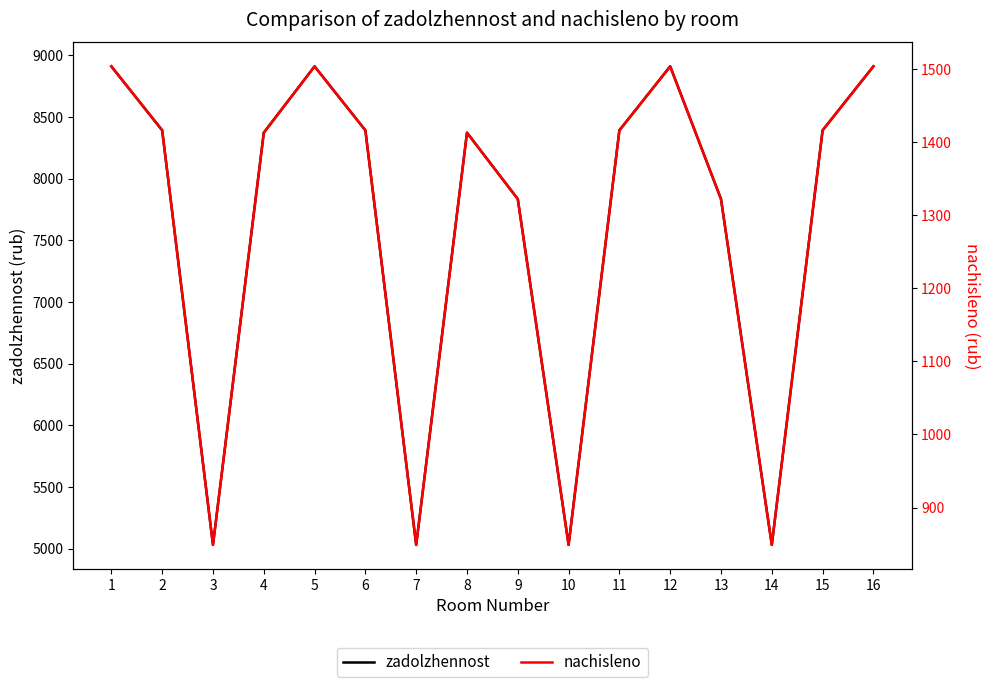

Is it true that nachisleno equals 484.9 at 9?

False